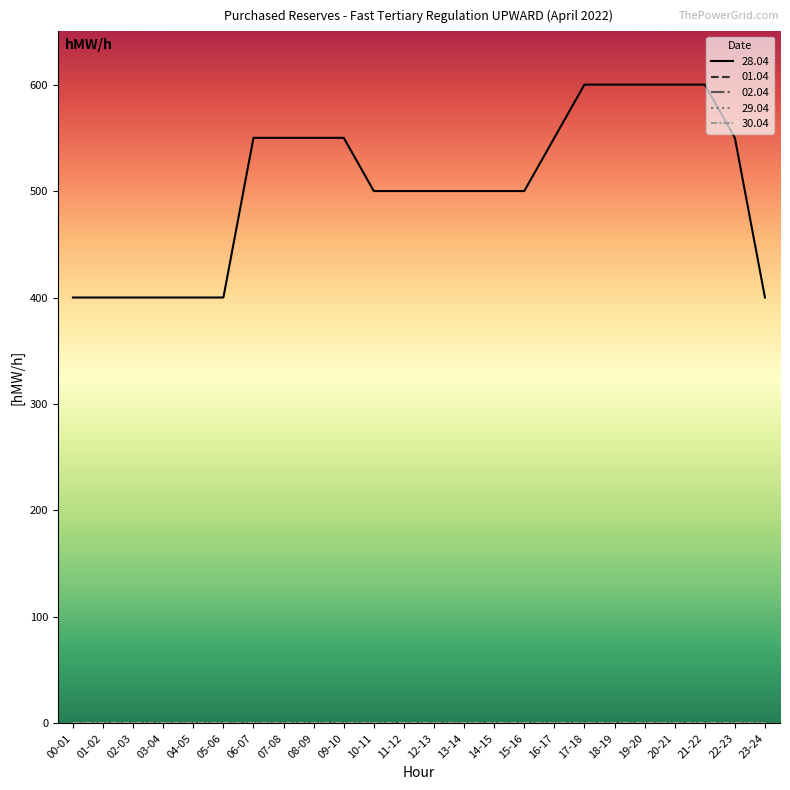

Which series has the largest range (max minus min)?

28.04